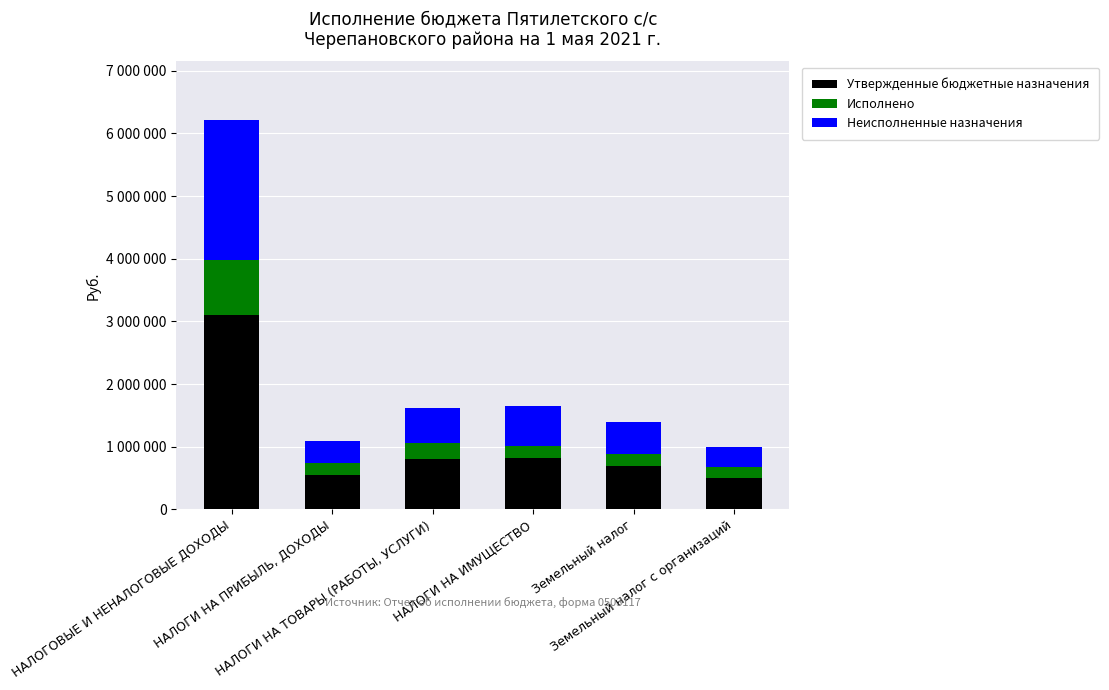

Does the chart contain any negative values?

No